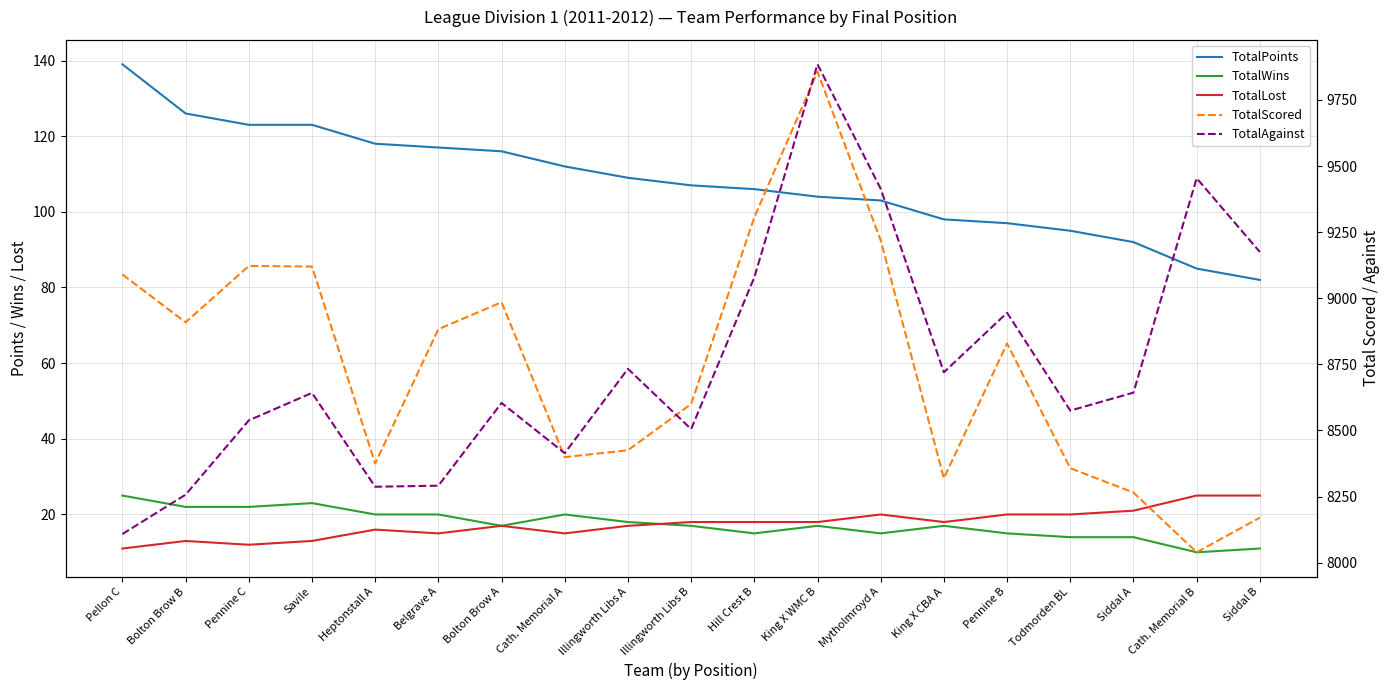

Reading left to right, transcribe all the data shown in this chart.

TotalPoints: 139	126	123	123	118	117	116	112	109	107	106	104	103	98	97	95	92	85	82
TotalWins: 25	22	22	23	20	20	17	20	18	17	15	17	15	17	15	14	14	10	11
TotalLost: 11	13	12	13	16	15	17	15	17	18	18	18	20	18	20	20	21	25	25
TotalScored: 9090	8909	9122	9120	8375	8883	8985	8399	8425	8600	9306	9857	9219	8319	8829	8357	8265	8039	8170
TotalAgainst: 8108	8257	8538	8642	8287	8291	8604	8414	8733	8505	9079	9885	9414	8720	8945	8575	8643	9454	9175